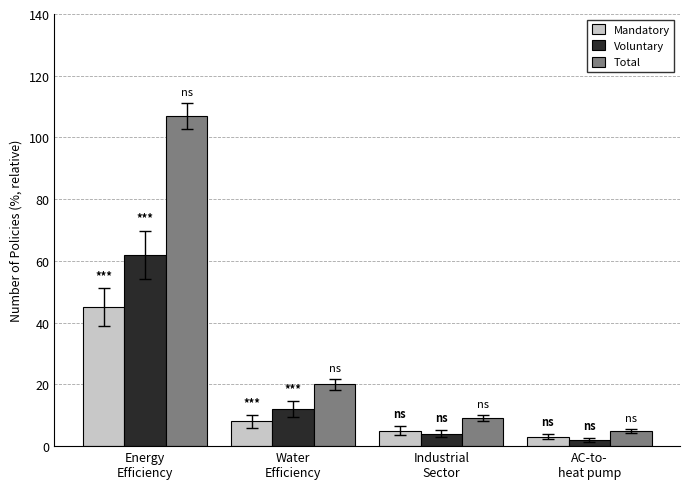

Which category has the lowest value in the Mandatory series?

AC-to-
heat pump